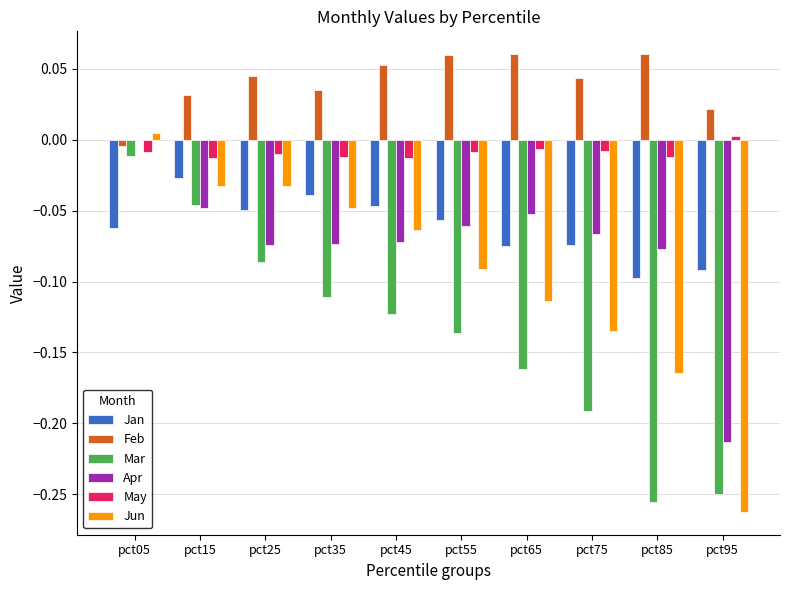

True or false: Apr has a value of -0.1 at pct25.

True